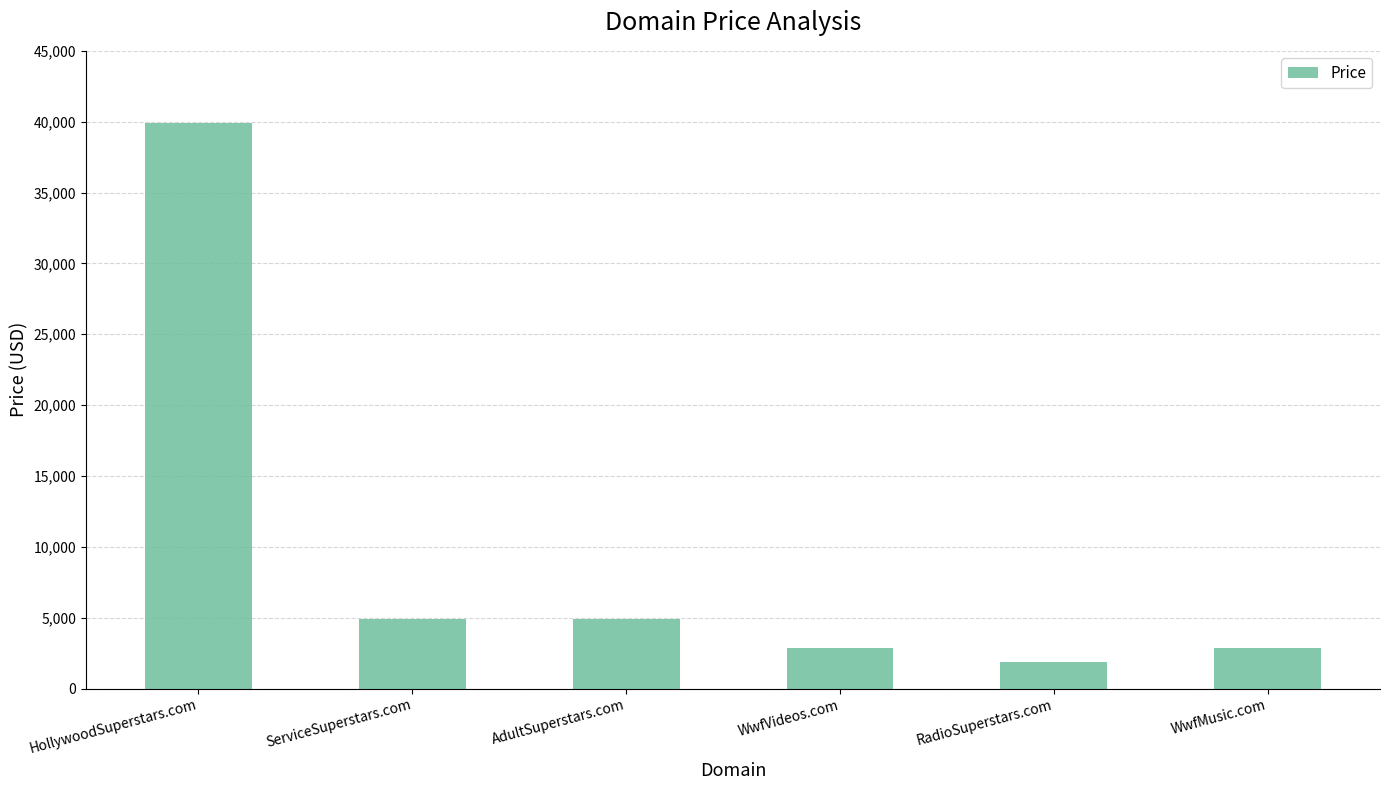

What is the difference between the maximum and minimum values?

38000